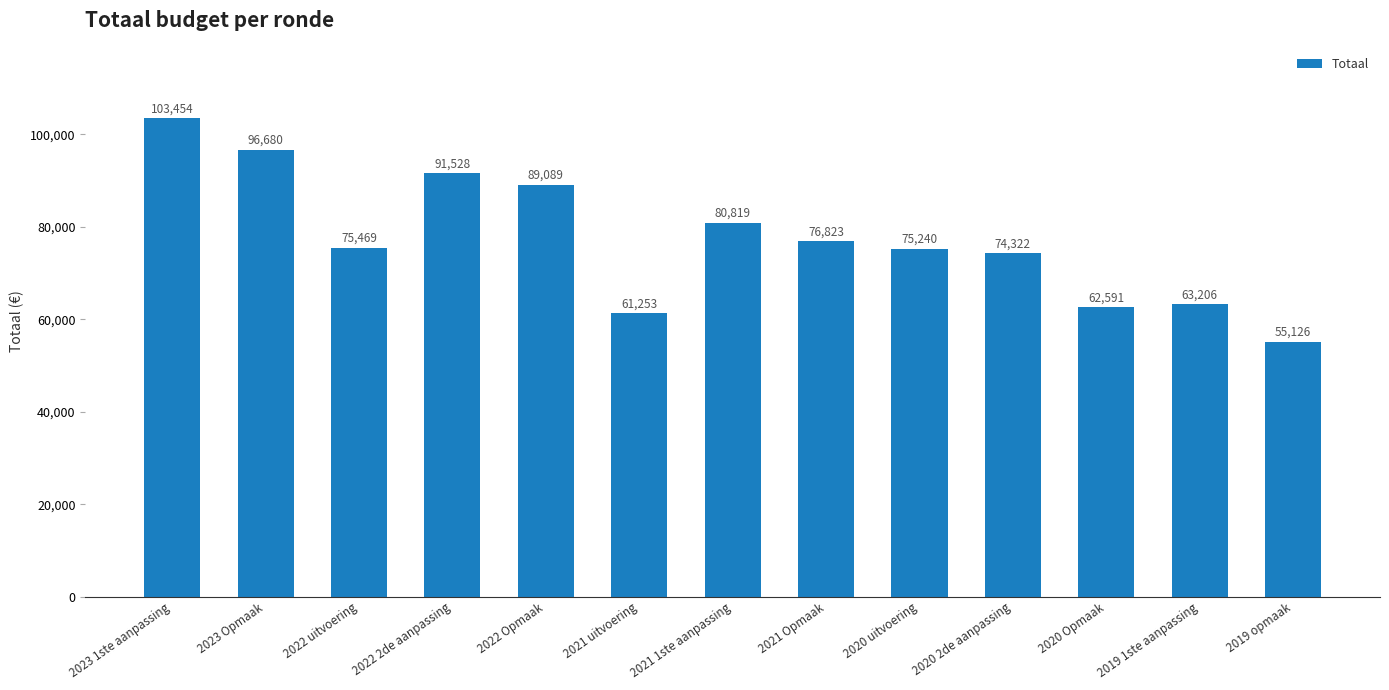

Rank the categories by value from lowest to highest.

2019 opmaak, 2021 uitvoering, 2020 Opmaak, 2019 1ste aanpassing, 2020 2de aanpassing, 2020 uitvoering, 2022 uitvoering, 2021 Opmaak, 2021 1ste aanpassing, 2022 Opmaak, 2022 2de aanpassing, 2023 Opmaak, 2023 1ste aanpassing